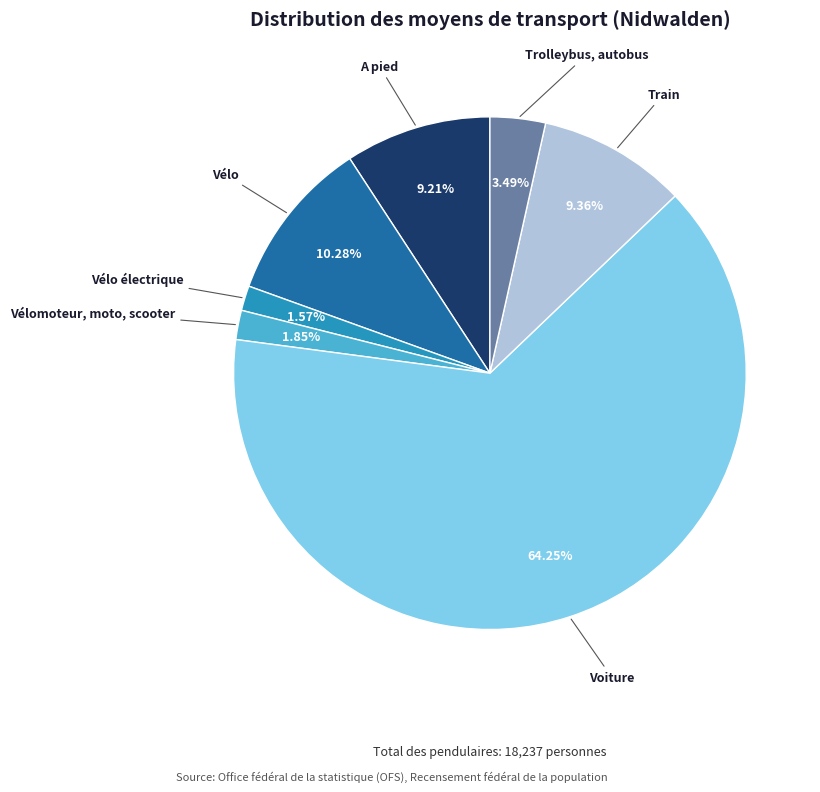

Is there a majority slice in this chart?

Yes